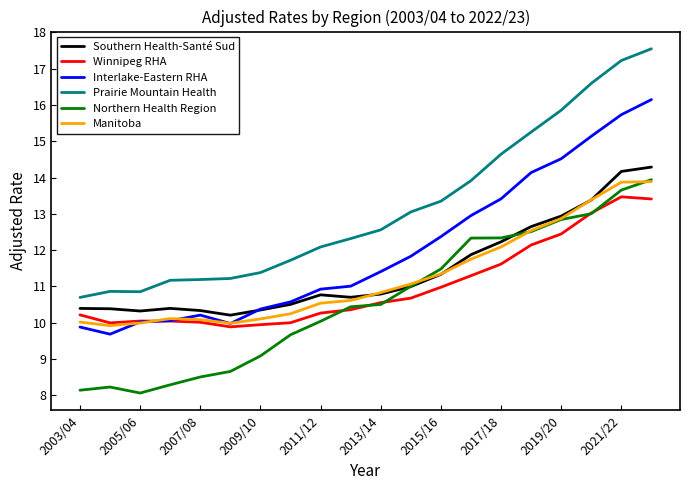

True or false: Interlake-Eastern RHA and Northern Health Region intersect in this chart.

False